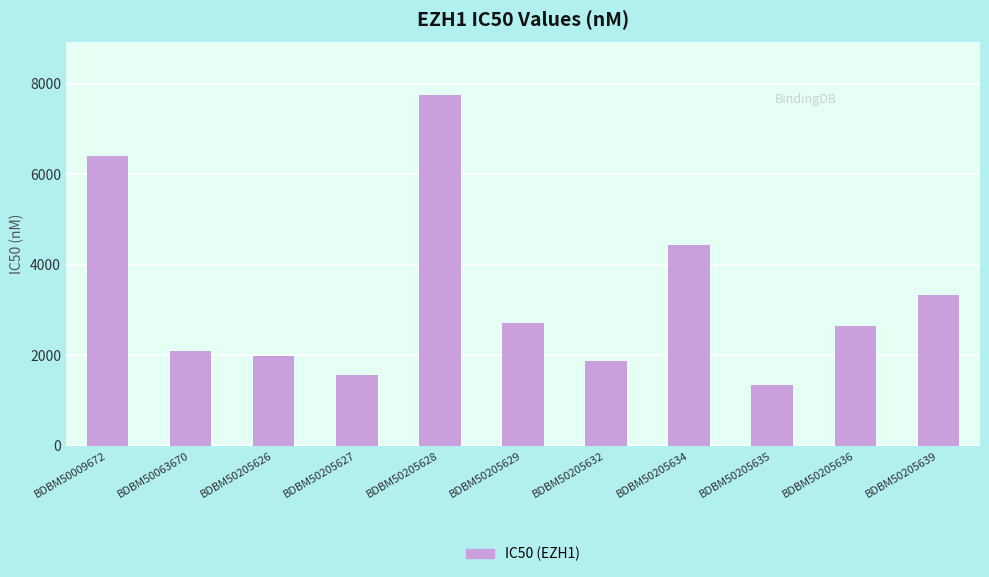

What is the value of the 7th bar from the left?

1870